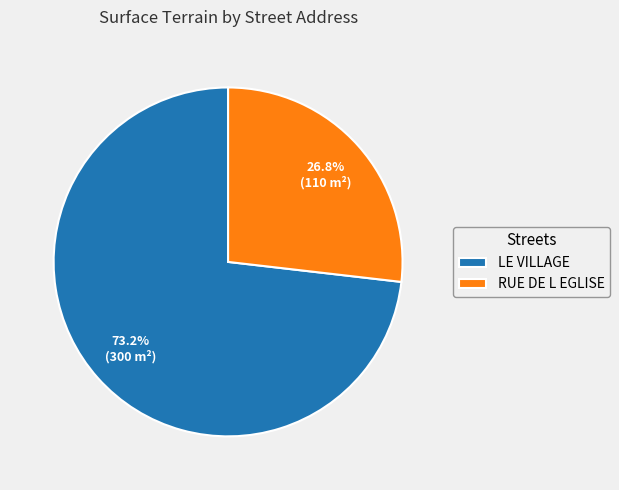

How many segments does this pie chart have?

2